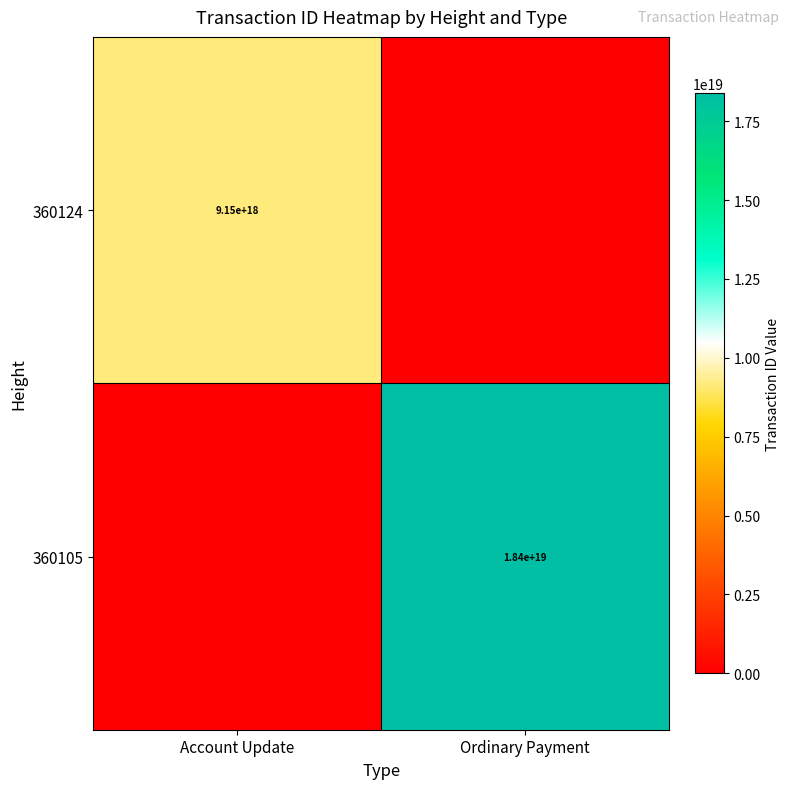

Is it true that 360105 equals 12840485869166635008 at Ordinary Payment?

False